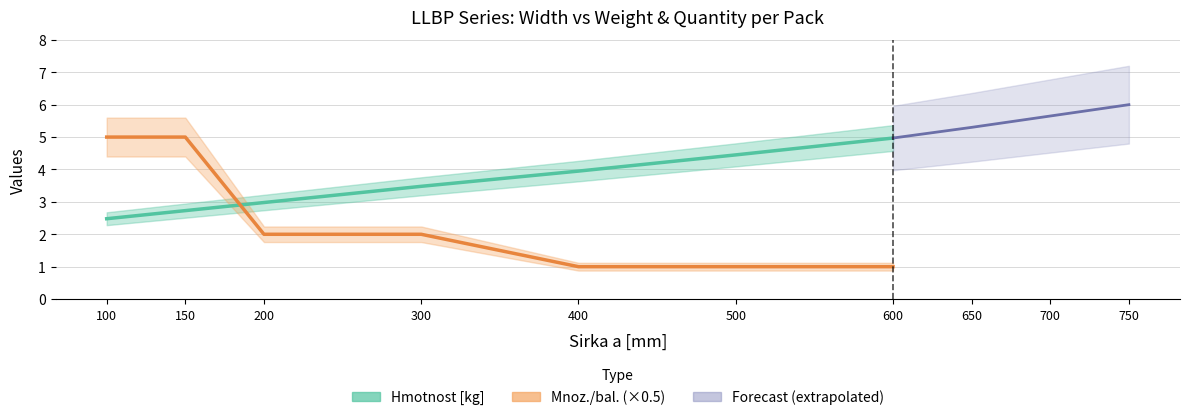

How many Mnoz./bal. values are between 1 and 5?

7